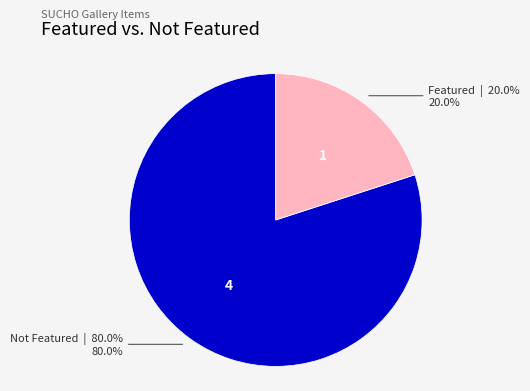

Is there a majority slice in this chart?

Yes